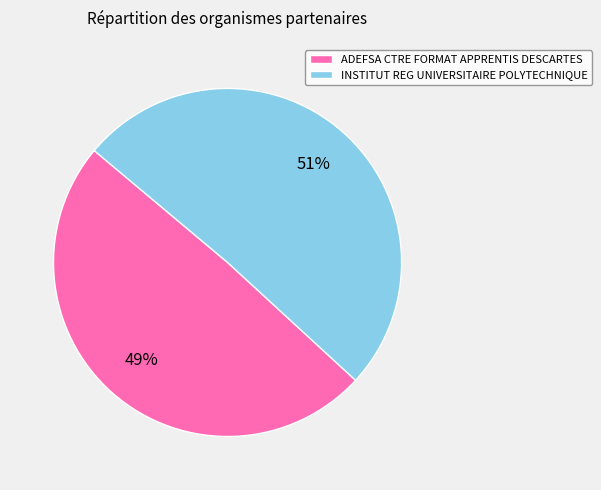

Is it true that ADEFSA CTRE FORMAT APPRENTIS DESCARTES is 41% of the pie?

False